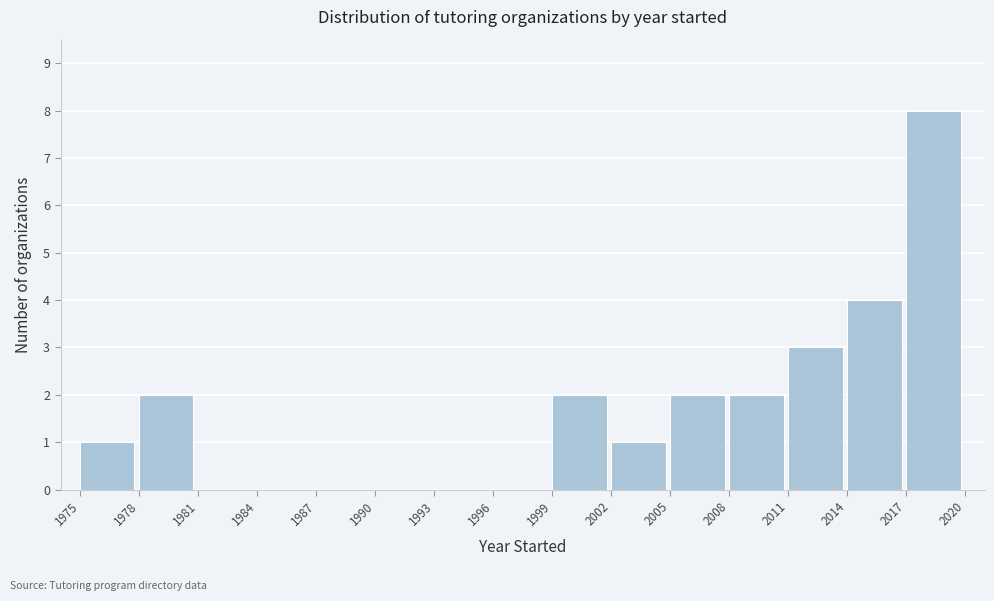

How tall is the bar that spans 2011 to 2014 on the x-axis? The values are not printed on the chart, so give them approximately, as read against the axis.

3